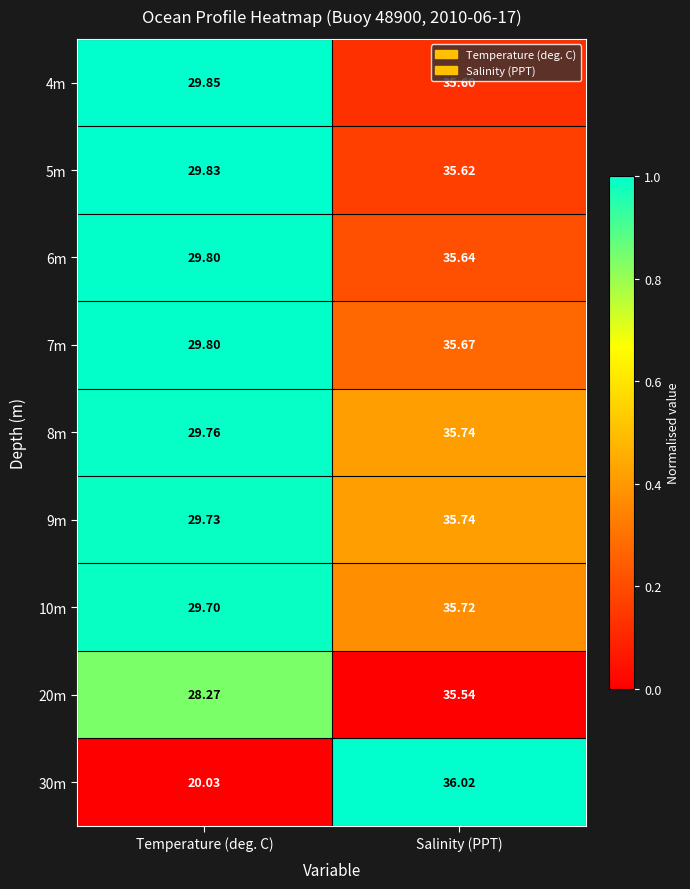

Is the value of 7m at Temperature (deg. C) greater than the value of 8m at Salinity (PPT)?

No